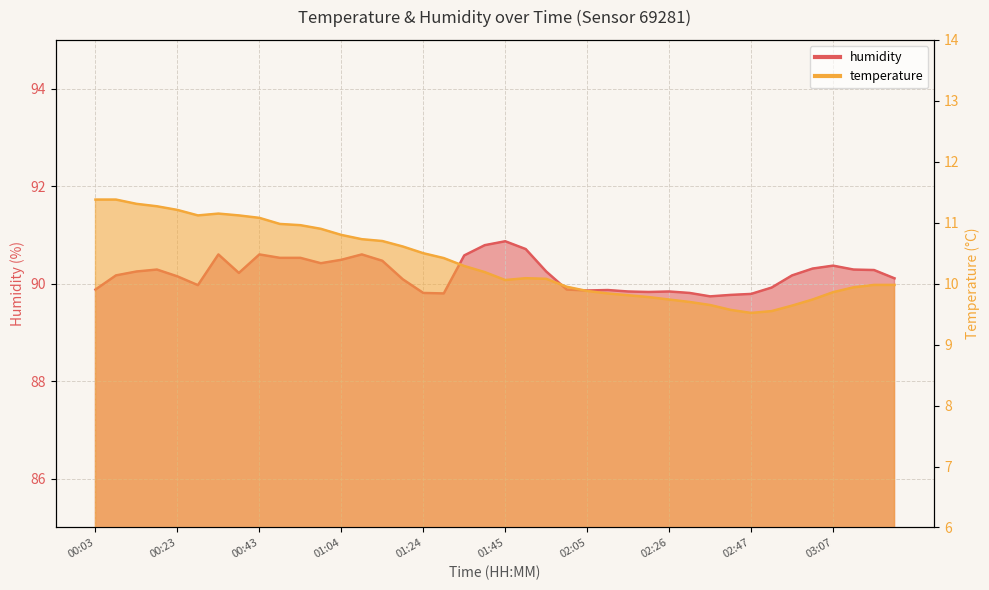

True or false: humidity has a value of 22.0 at 02:31.

False